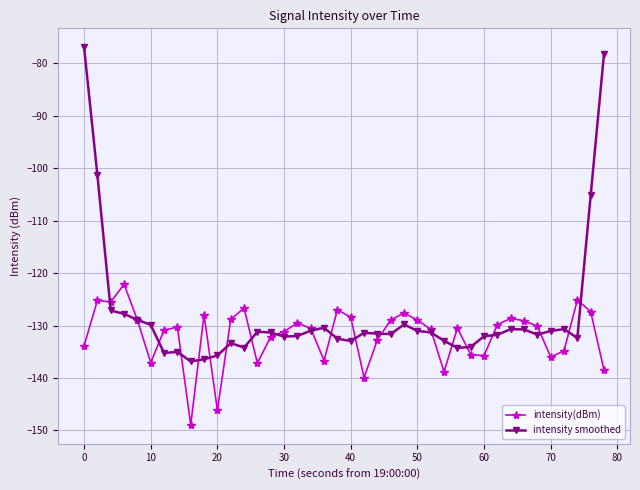

Does the chart have visible grid lines?

Yes